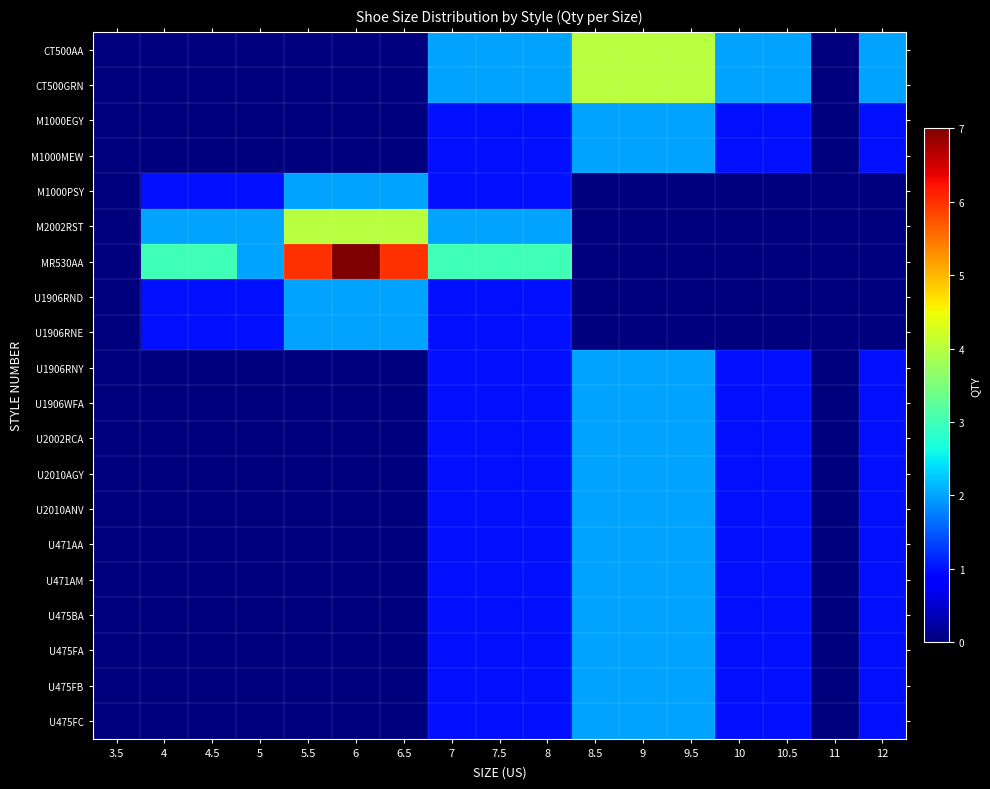

Count the number of data series in this chart.

20